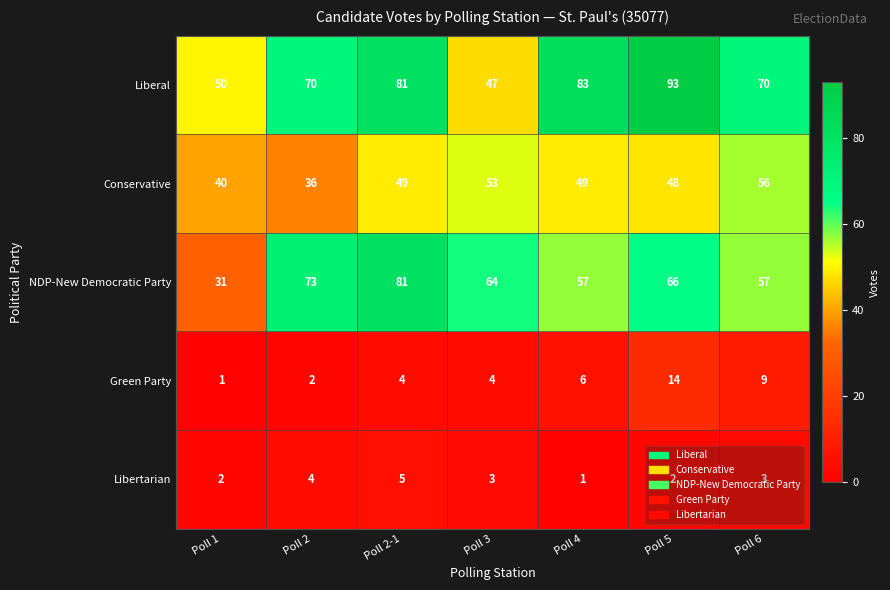

What is the approximate value of Conservative at Poll 1, to the nearest 5?

40